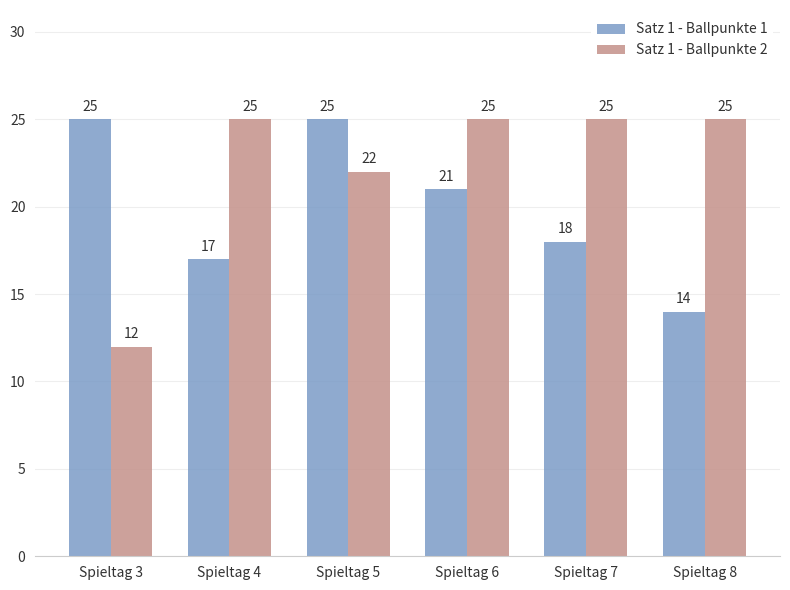

List the series in order of their overall mean, highest first.

Satz 1 - Ballpunkte 2, Satz 1 - Ballpunkte 1